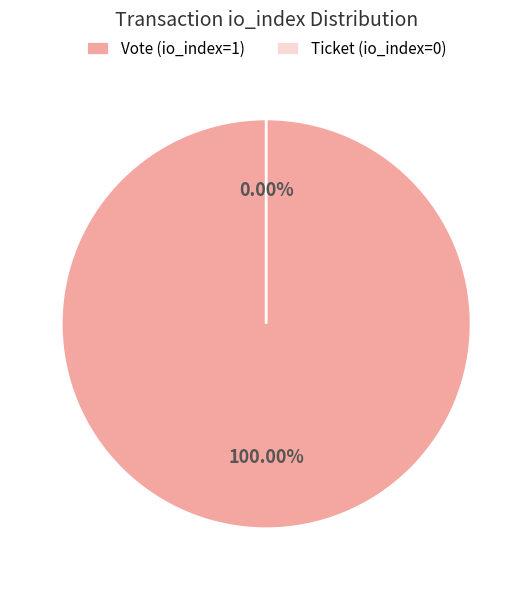

True or false: Vote (io_index=1) accounts for 90% of the total.

False